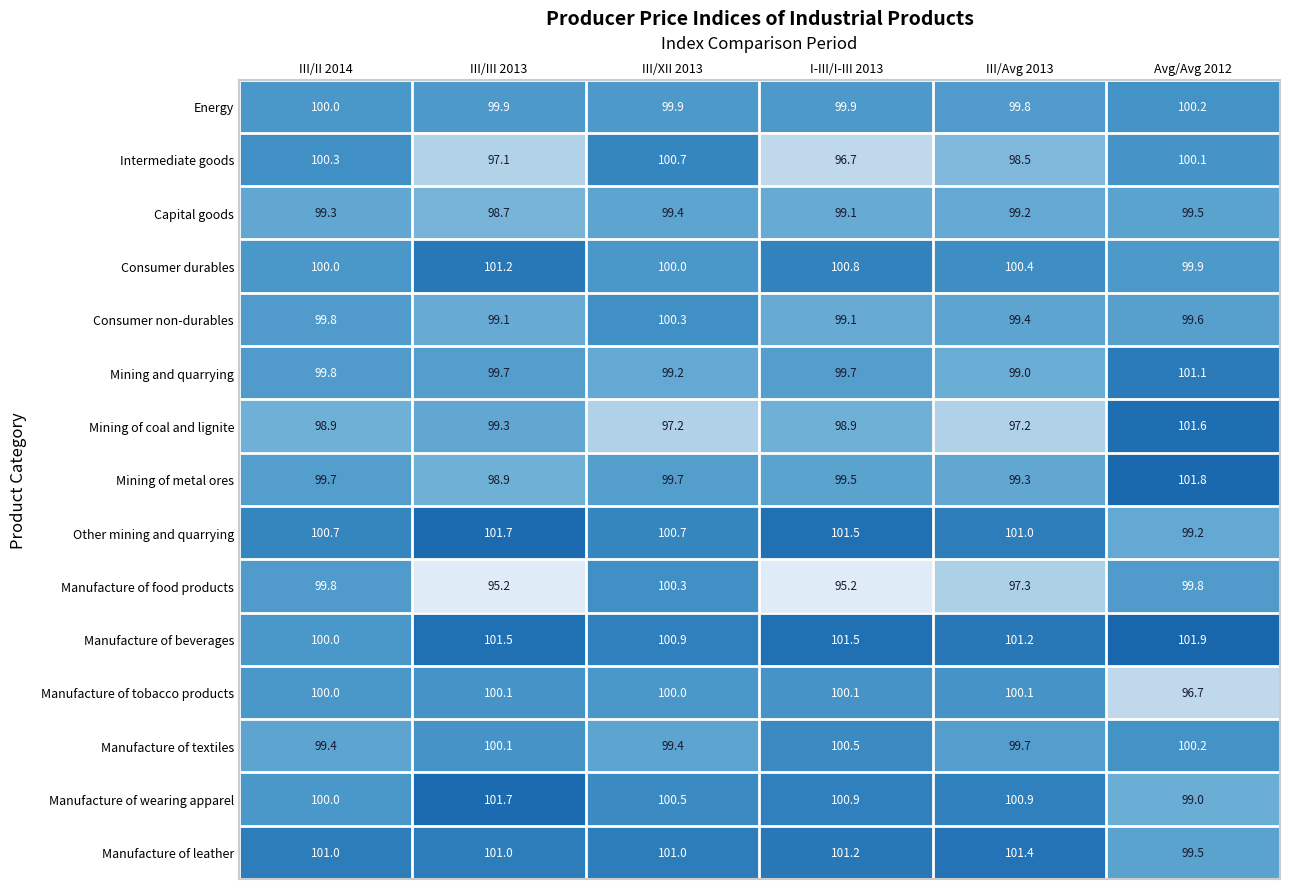

What is the average value of the Energy series?

100.0